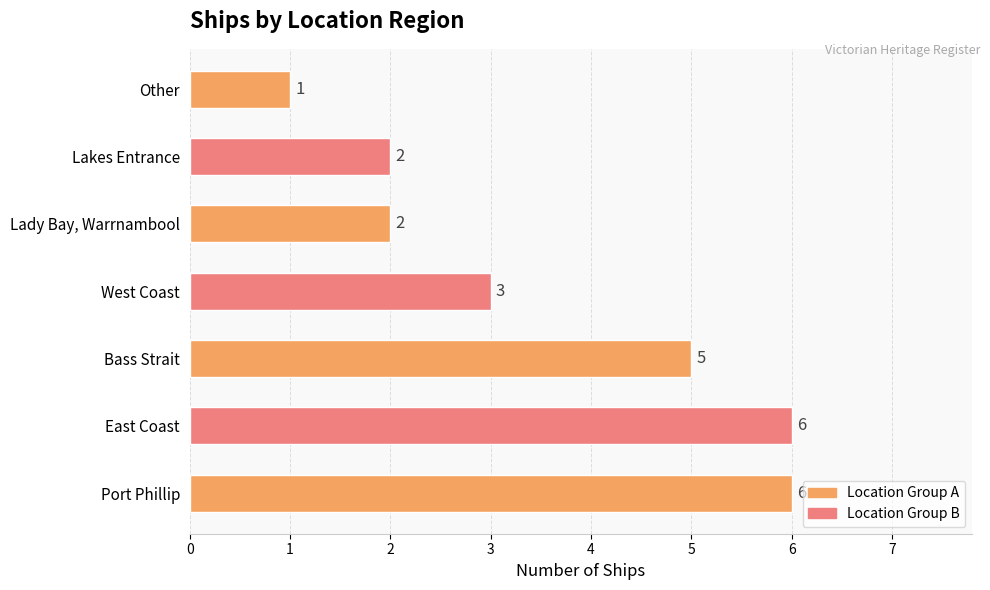

What is the minimum value shown in the chart?

1